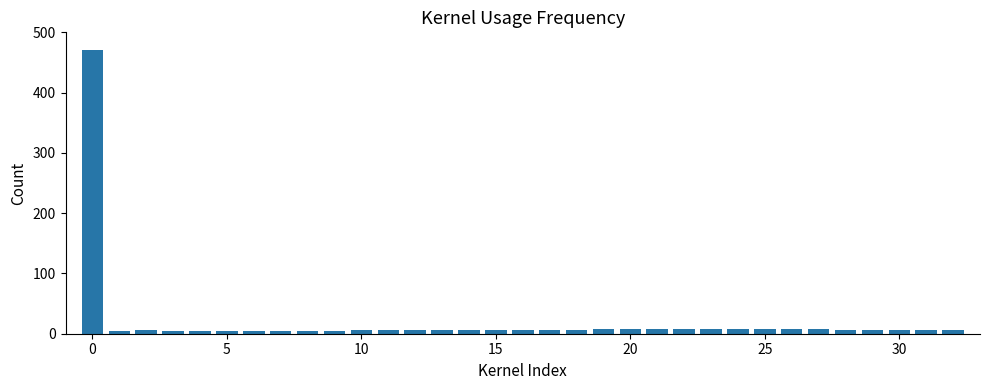

What is the value of the 11th bar from the left?

5.4